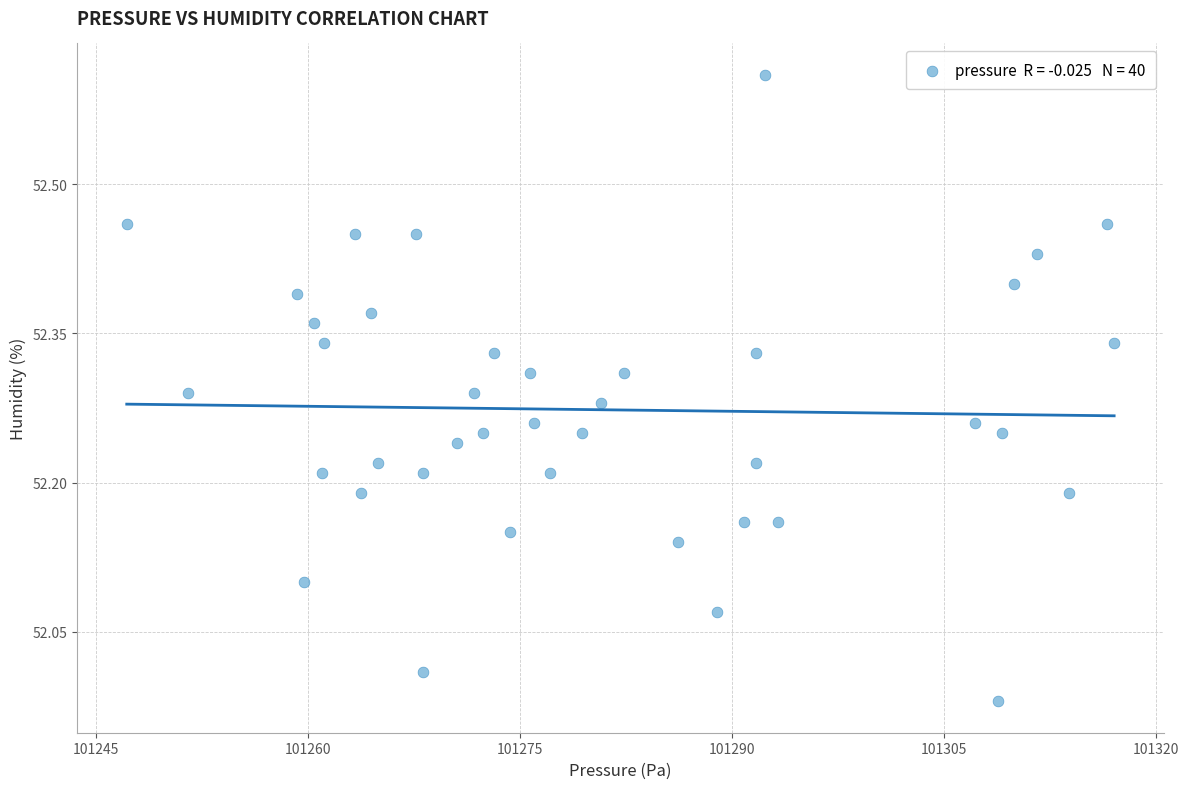

What is the range of Y values (max minus min)?

0.6